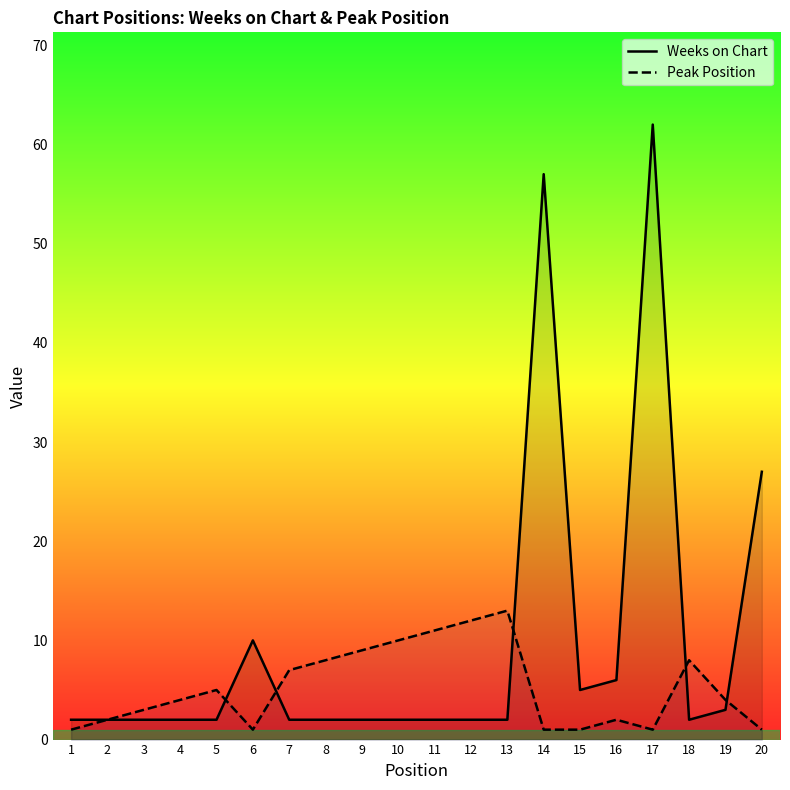

Reading left to right, extract all data points from this chart.

Weeks on Chart: 1=2	2=2	3=2	4=2	5=2	6=10	7=2	8=2	9=2	10=2	11=2	12=2	13=2	14=57	15=5	16=6	17=62	18=2	19=3	20=27
Peak Position: 1=1	2=2	3=3	4=4	5=5	6=1	7=7	8=8	9=9	10=10	11=11	12=12	13=13	14=1	15=1	16=2	17=1	18=8	19=4	20=1